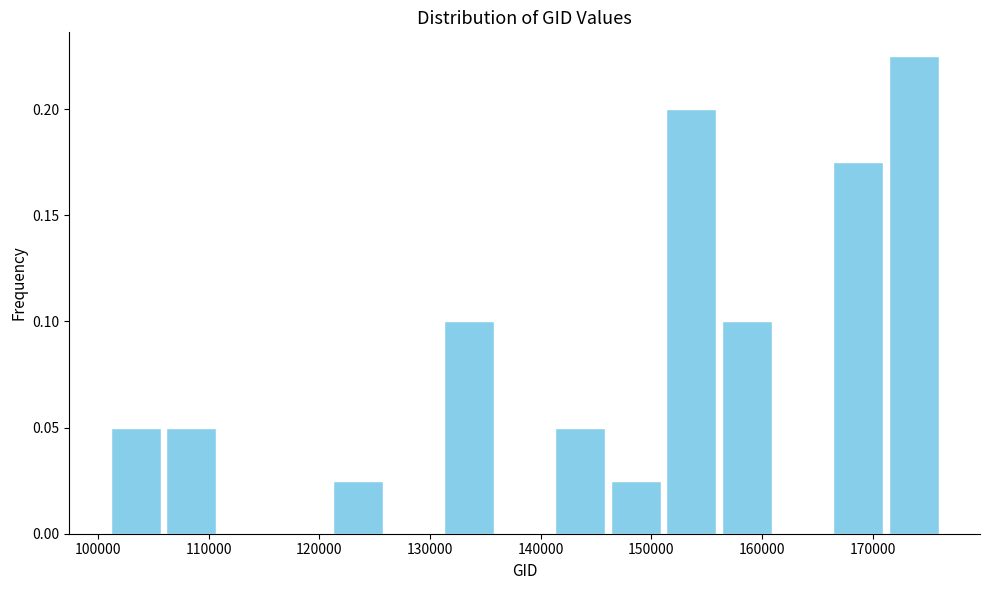

How tall is the bar that spans 106000 to 111000 on the x-axis? Neither the bar edges nor the heights are printed on the chart, so give them approximately, as read against the axes.

0.050